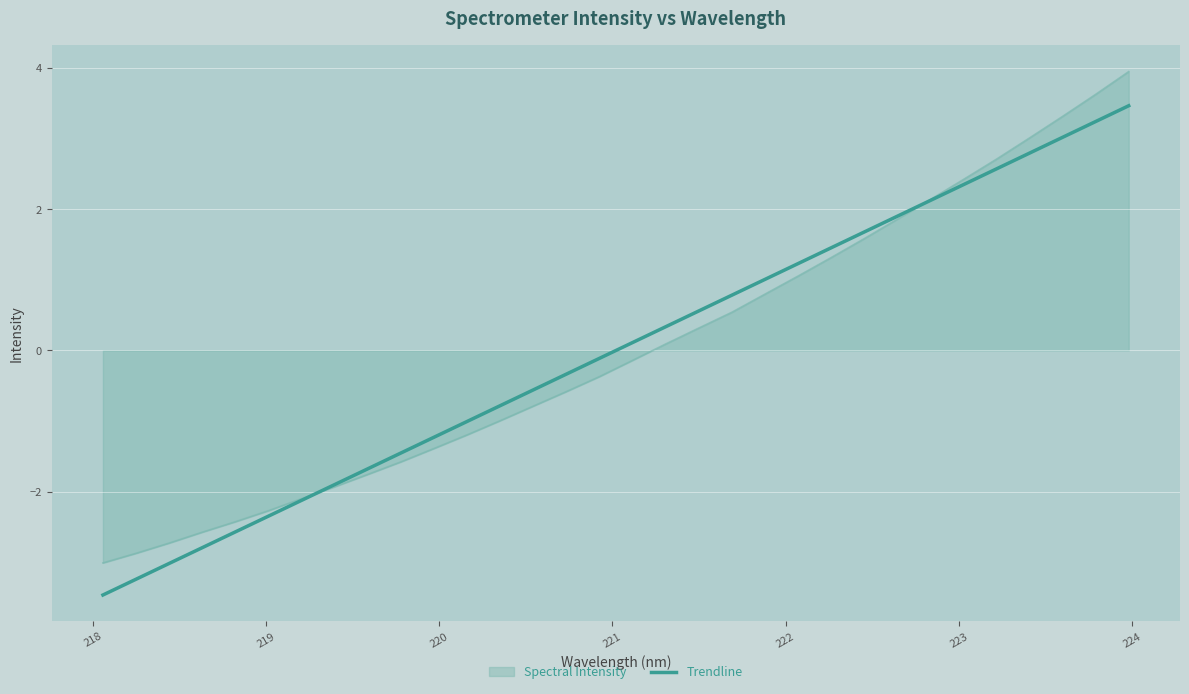

What is the smallest value displayed?

-3.5